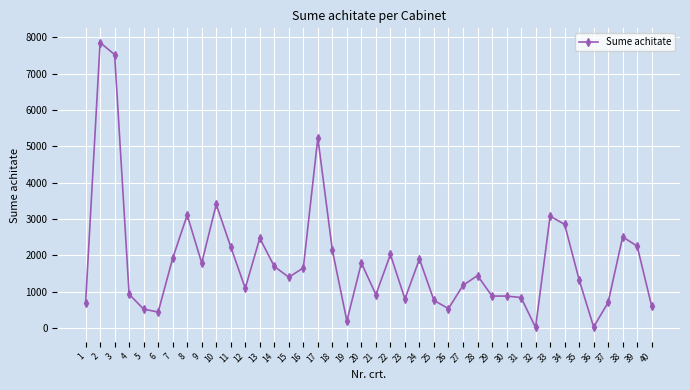

What is the difference between the maximum and minimum values?

7845